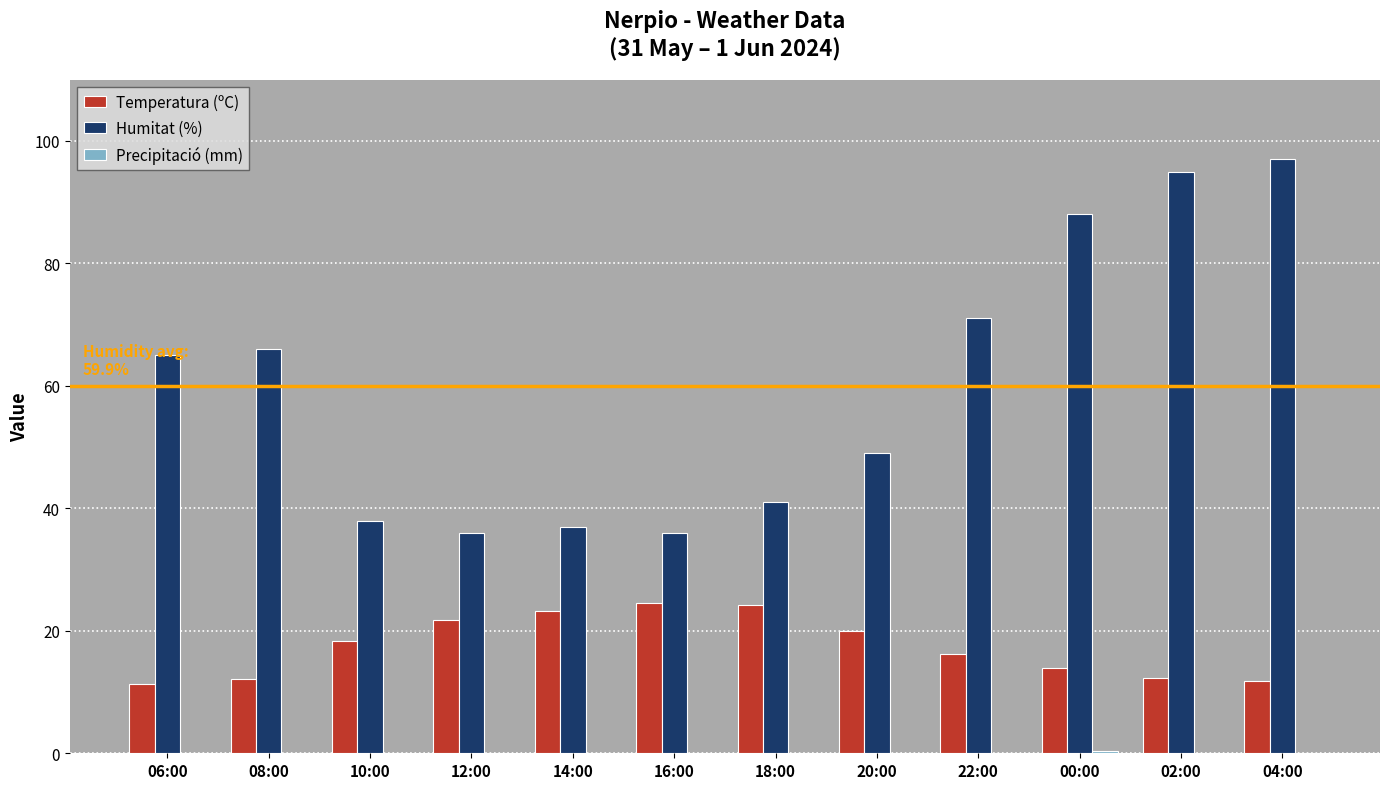

What is the greatest value displayed?

97.0